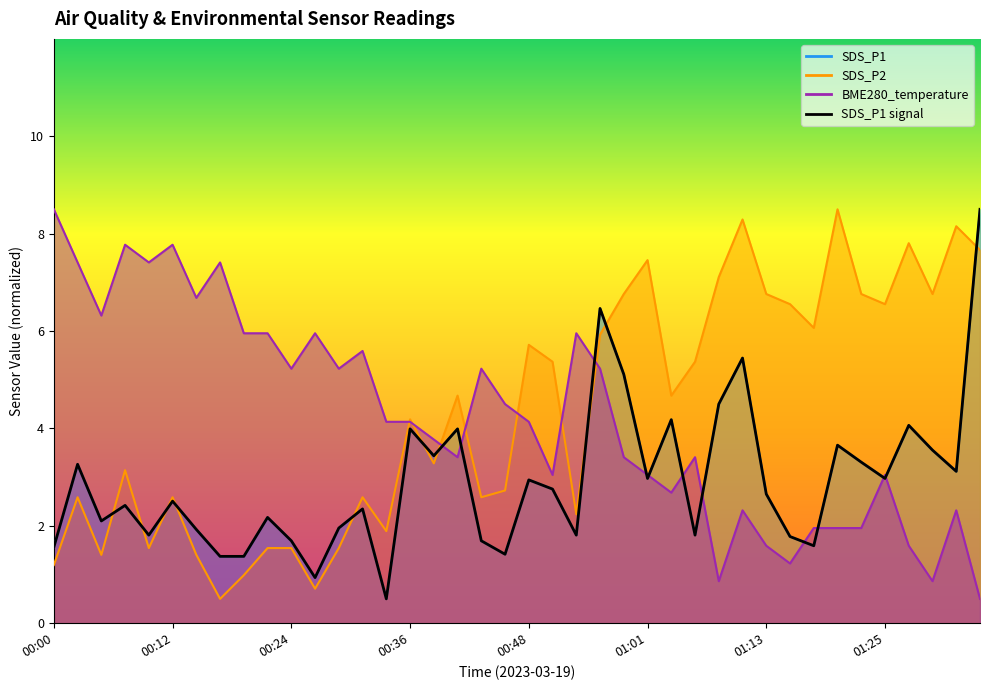

Is it true that BME280_temperature equals 2.0 at 01:18?

True